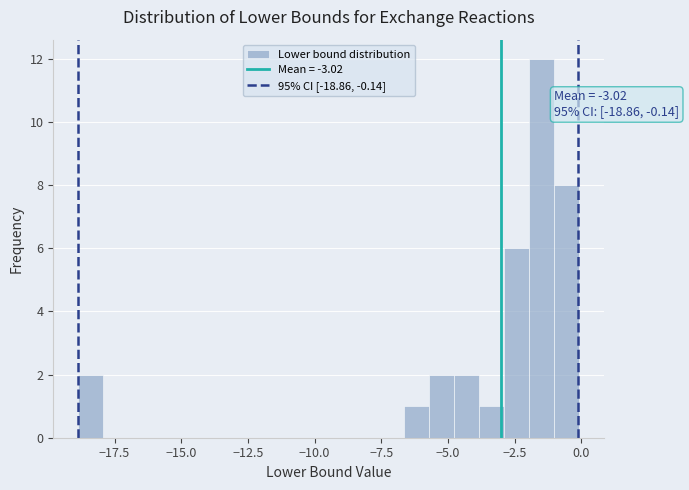

Read against the x-axis, roughly where is the centre of the tallest bar?

-1.5